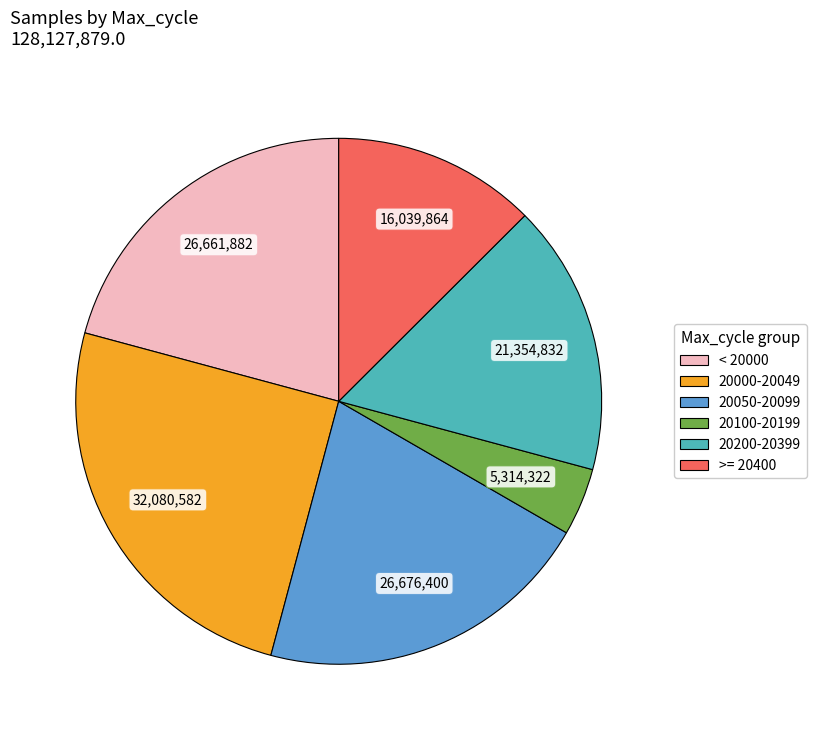

True or false: < 20000 accounts for 15% of the total.

False